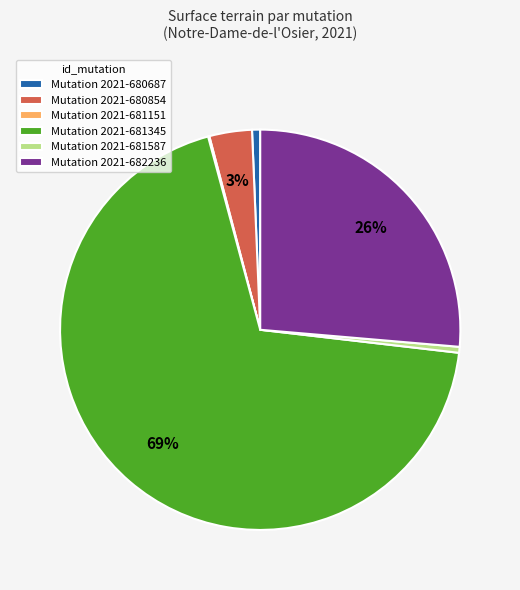

True or false: Mutation 2021-680687 accounts for 7% of the total.

False